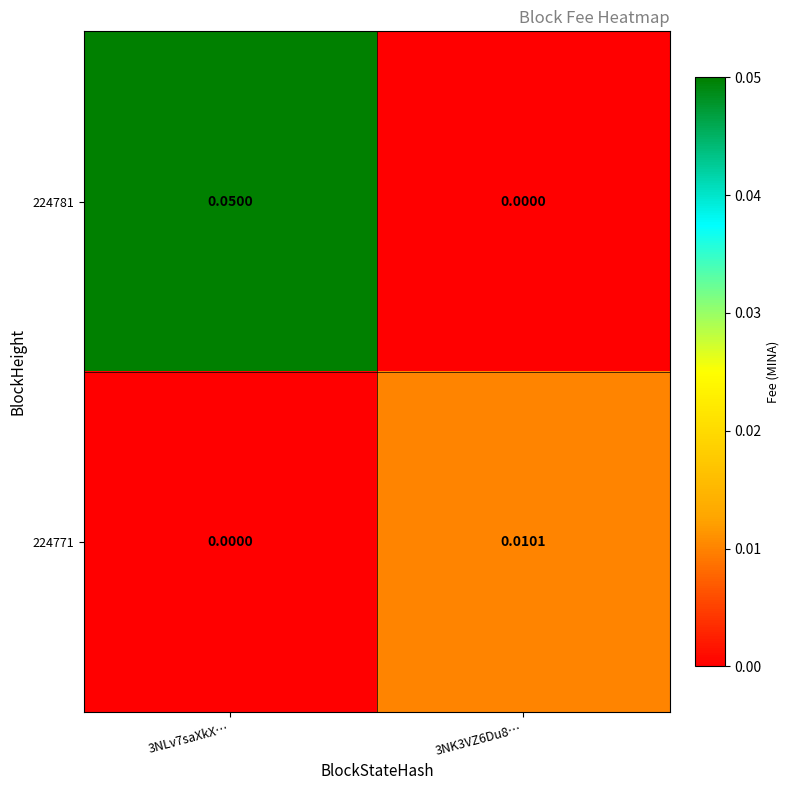

Is the value of 224771 at 3NK3VZ6Du8… greater than the value of 224781 at 3NK3VZ6Du8…?

Yes